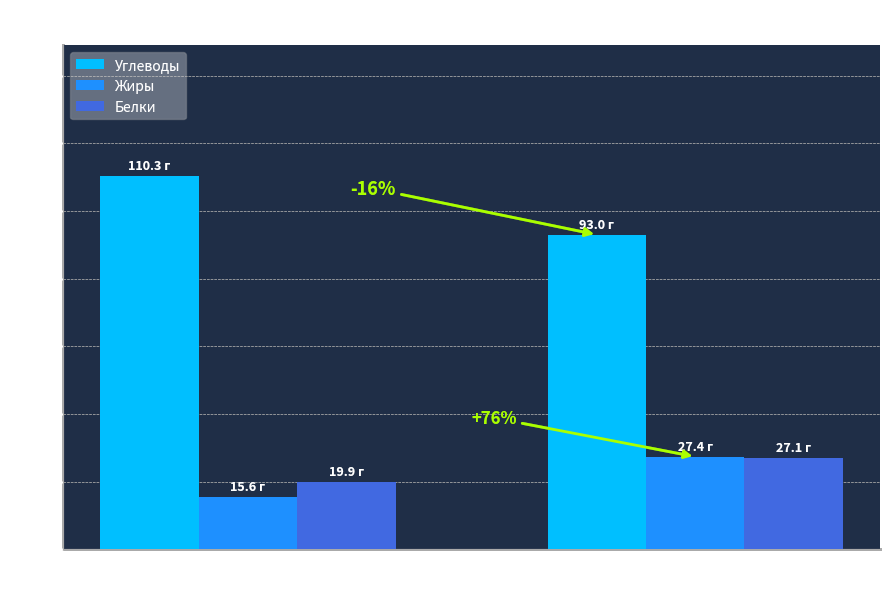

How many bars are there in total?

6